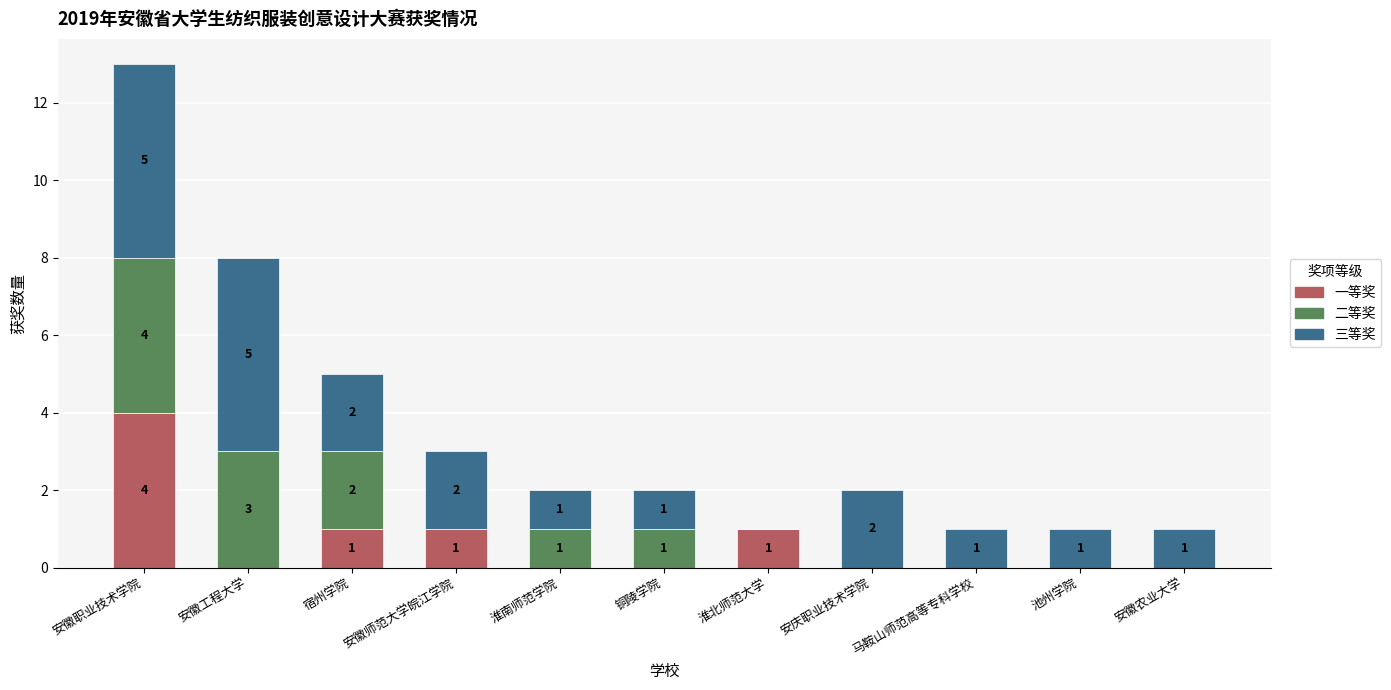

What is the maximum value for 一等奖?

4